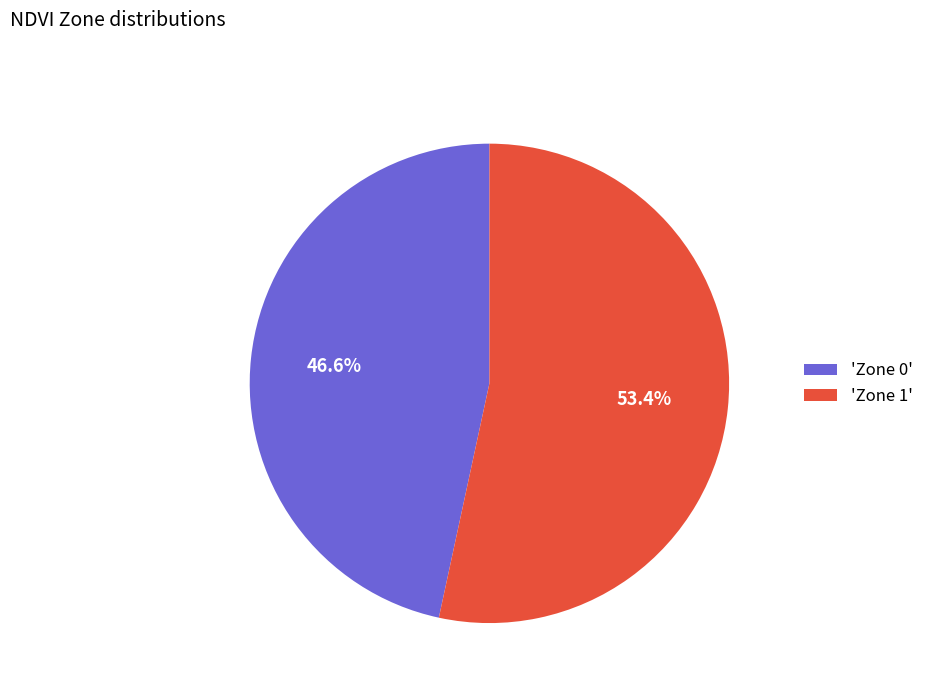

Approximately how many times larger is the value at 'Zone 0' compared to 'Zone 1'?

0.9